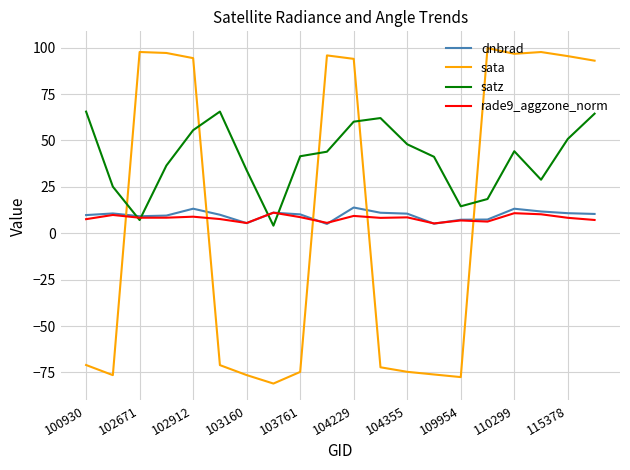

Which series has the largest total across all categories?

satz